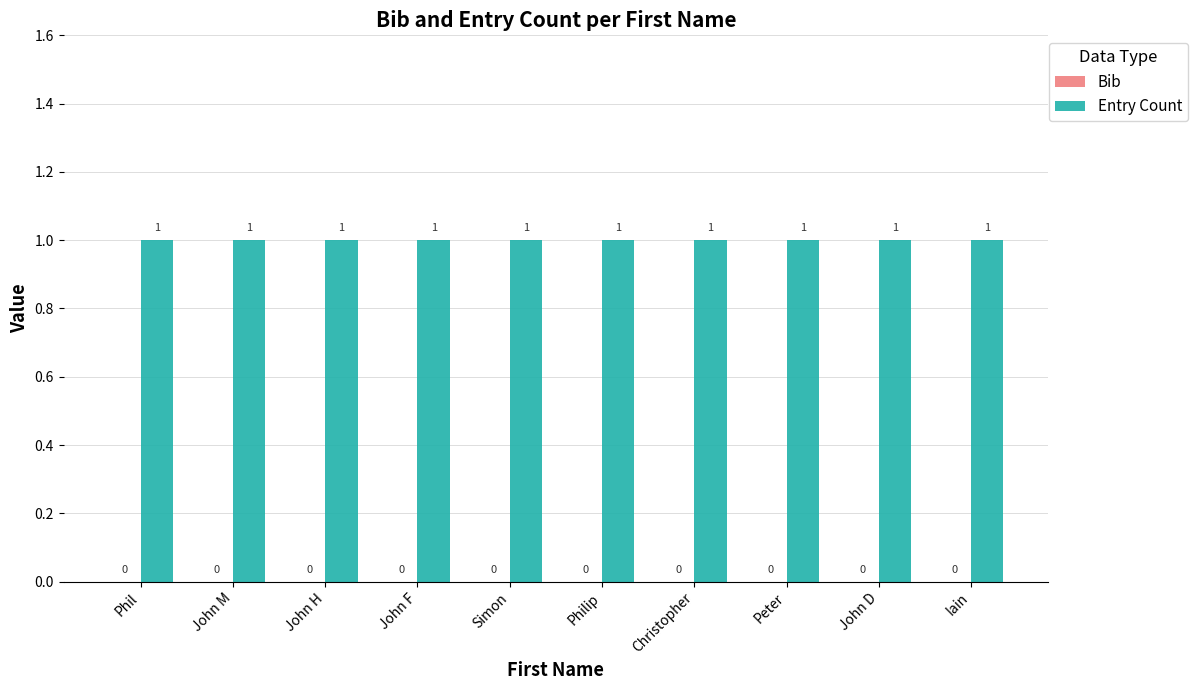

Is the value of Bib at Phil greater than the value of Entry Count at Christopher?

No